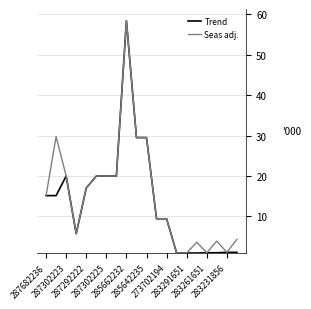

Does the chart have visible grid lines?

Yes